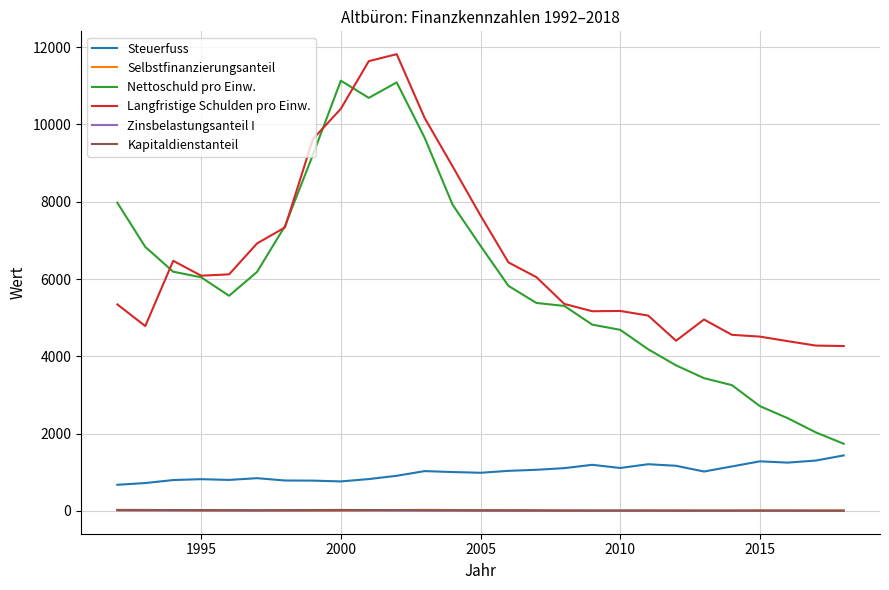

True or false: Kapitaldienstanteil and Steuerfuss intersect in this chart.

False